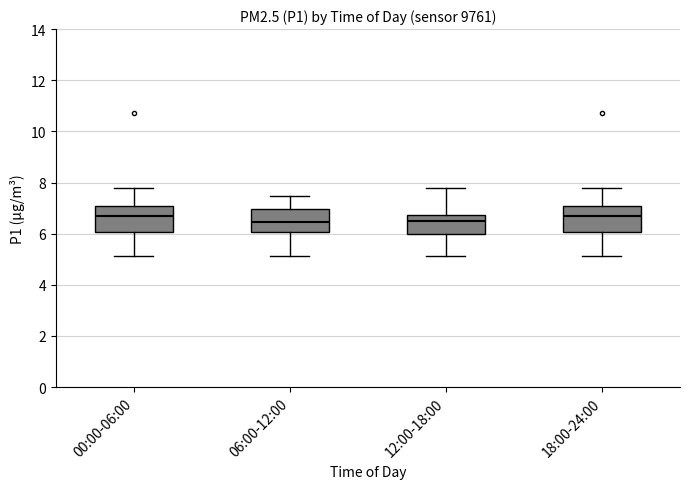

Reading left to right, read every box against the y-axis: the position of its median line, the range the box covers, and the ends of its whiskers. The values are not printed on the chart, so give them approximately, as read against the axis.

00:00-06:00: median 6.8, box 6.0 to 7.0, whiskers 5.2 to 7.8
06:00-12:00: median 6.4, box 6.0 to 7.0, whiskers 5.2 to 7.4
12:00-18:00: median 6.6, box 6.0 to 6.8, whiskers 5.2 to 7.8
18:00-24:00: median 6.8, box 6.0 to 7.0, whiskers 5.2 to 7.8